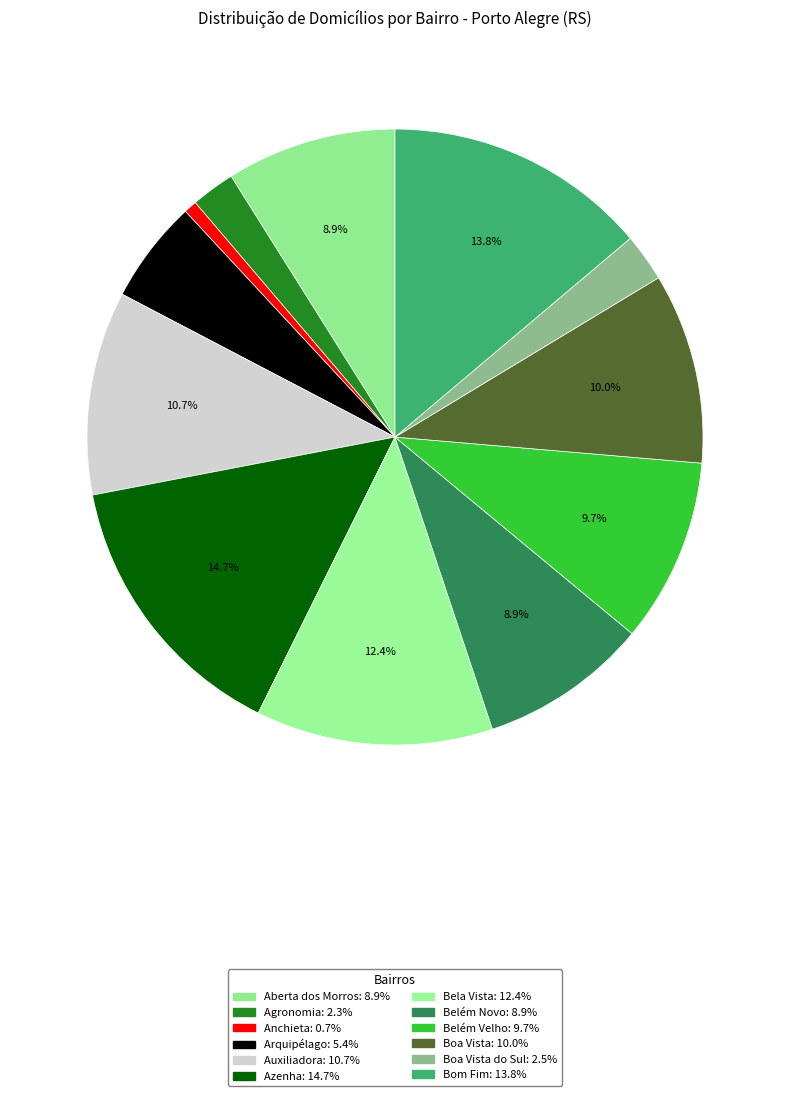

Is there any slice that represents more than half of the pie?

No